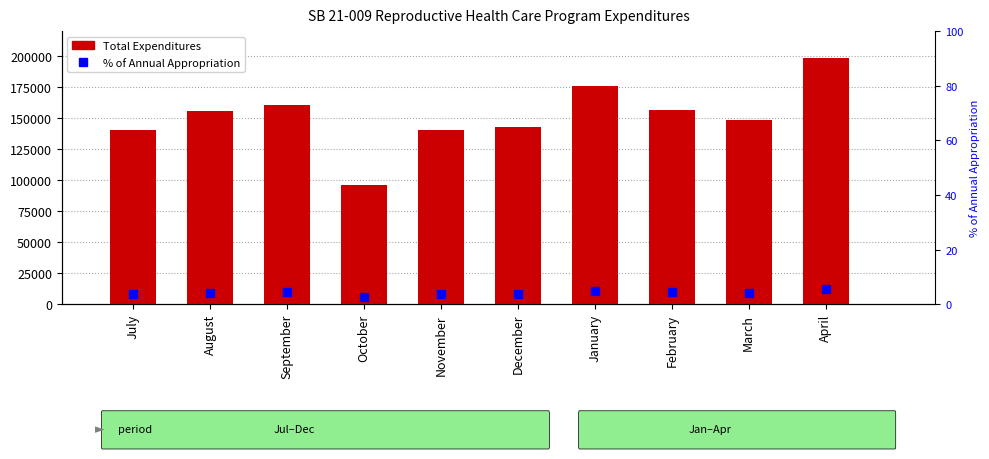

The Total Expenditures series shows 34034.7 at July. True or false?

False